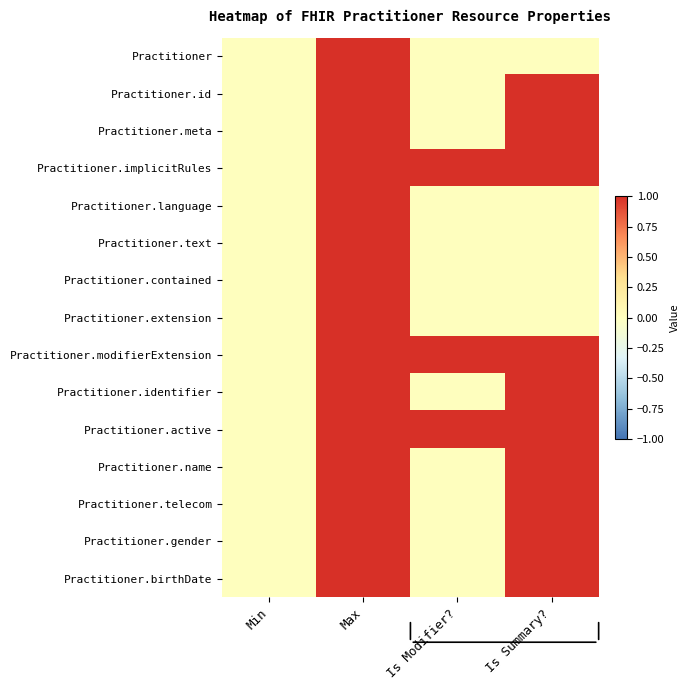

Between Min and Is Modifier?, which series saw the biggest shift?

Practitioner.implicitRules